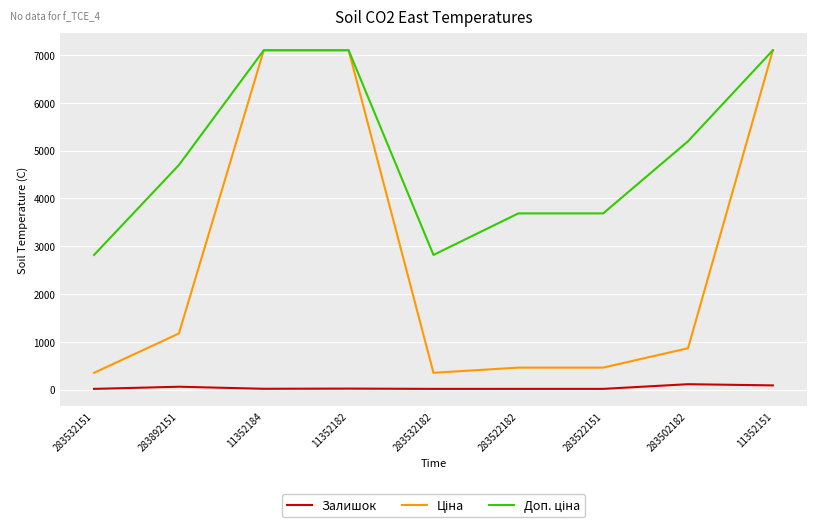

Is this an area chart (filled region under the line)?

No